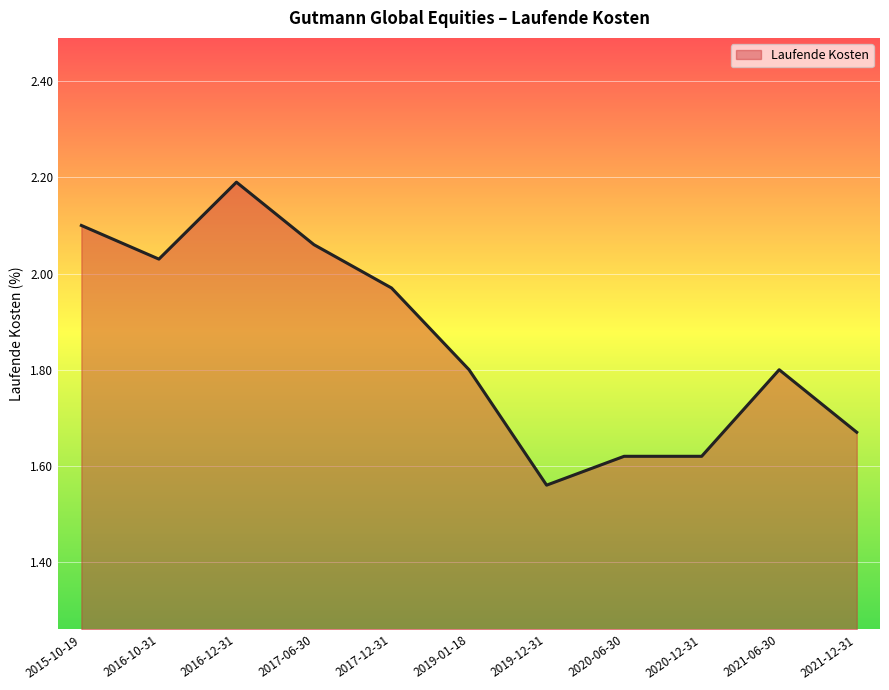

What position from the left is 2019-01-18?

6